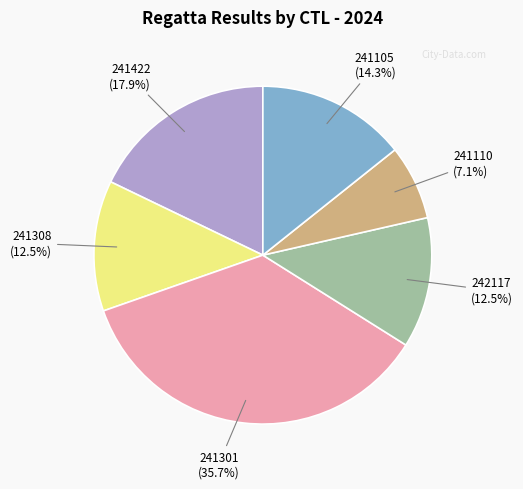

Is there a majority slice in this chart?

No